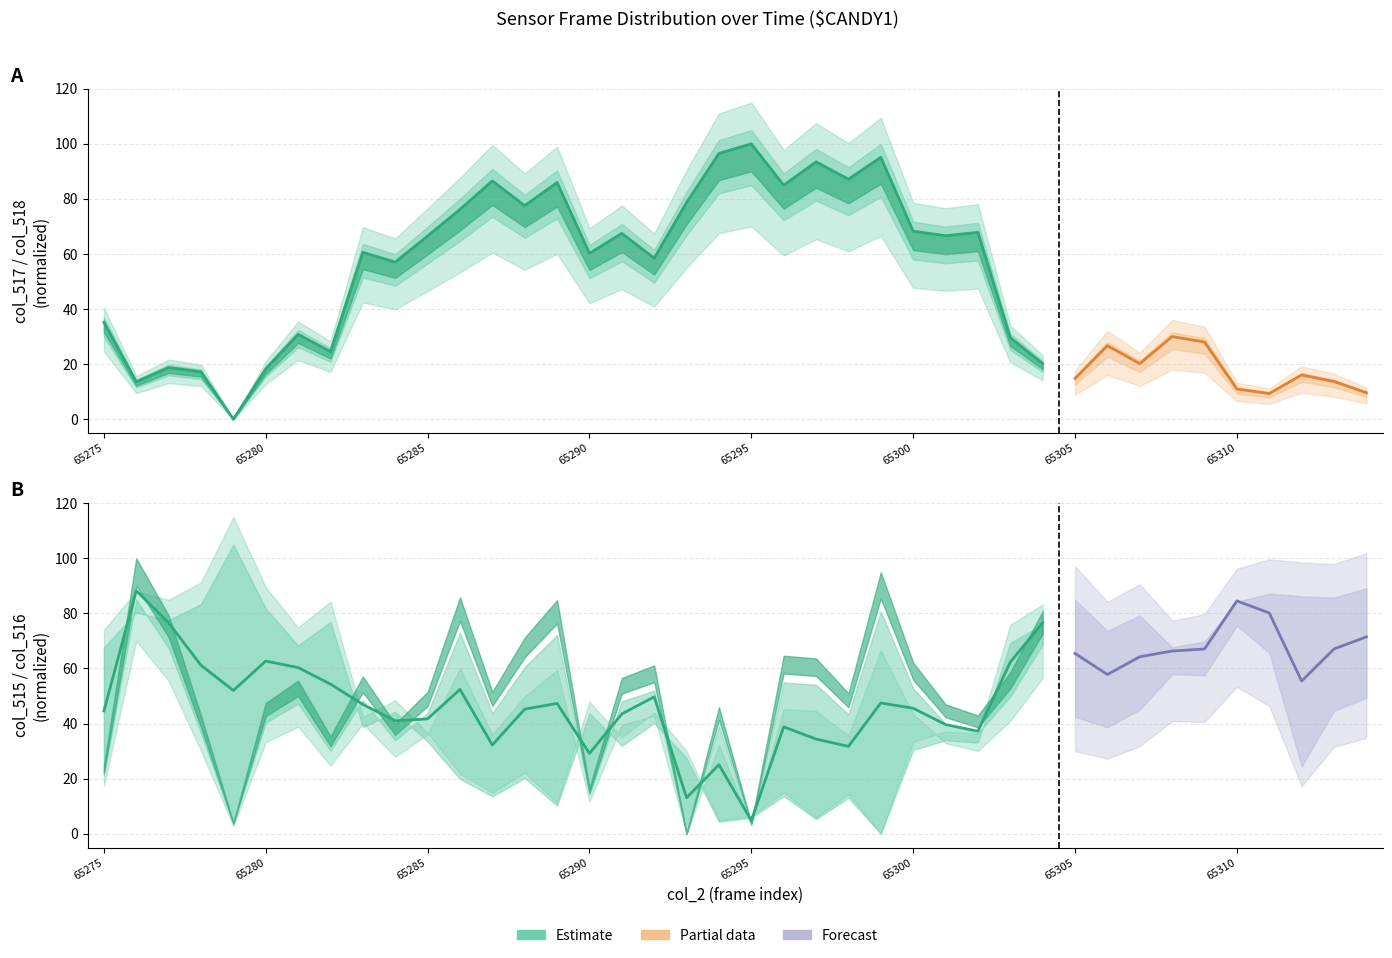

True or false: col_517 (estimate) has more than 0 interior local peaks.

True